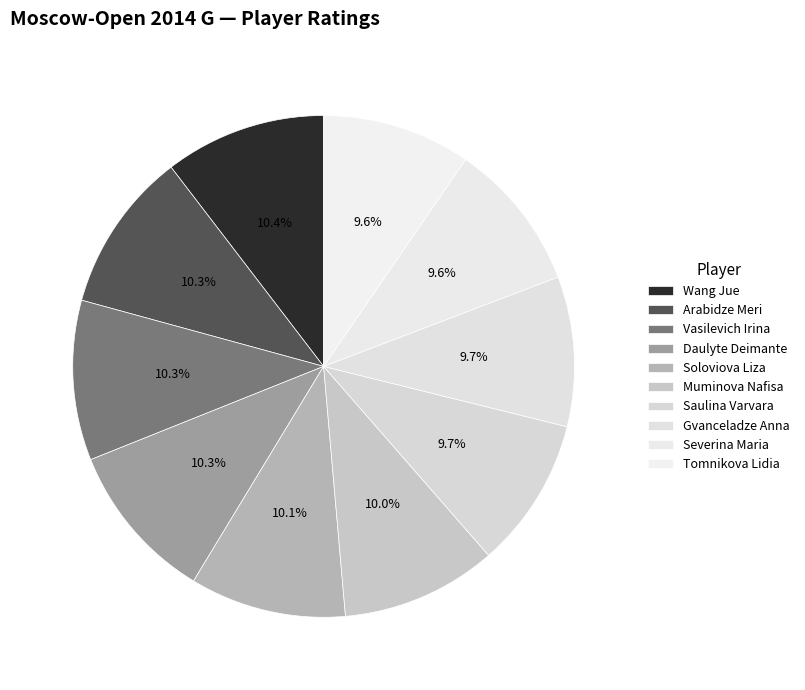

Is Tomnikova Lidia the majority of the pie?

No